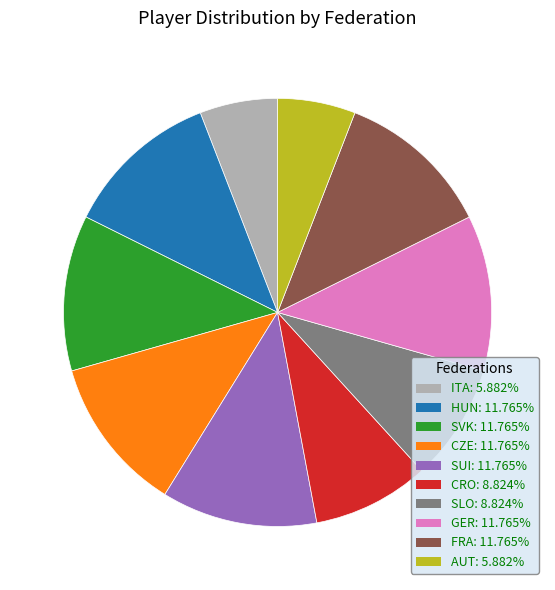

Combined, do AUT and FRA account for over 50%?

No